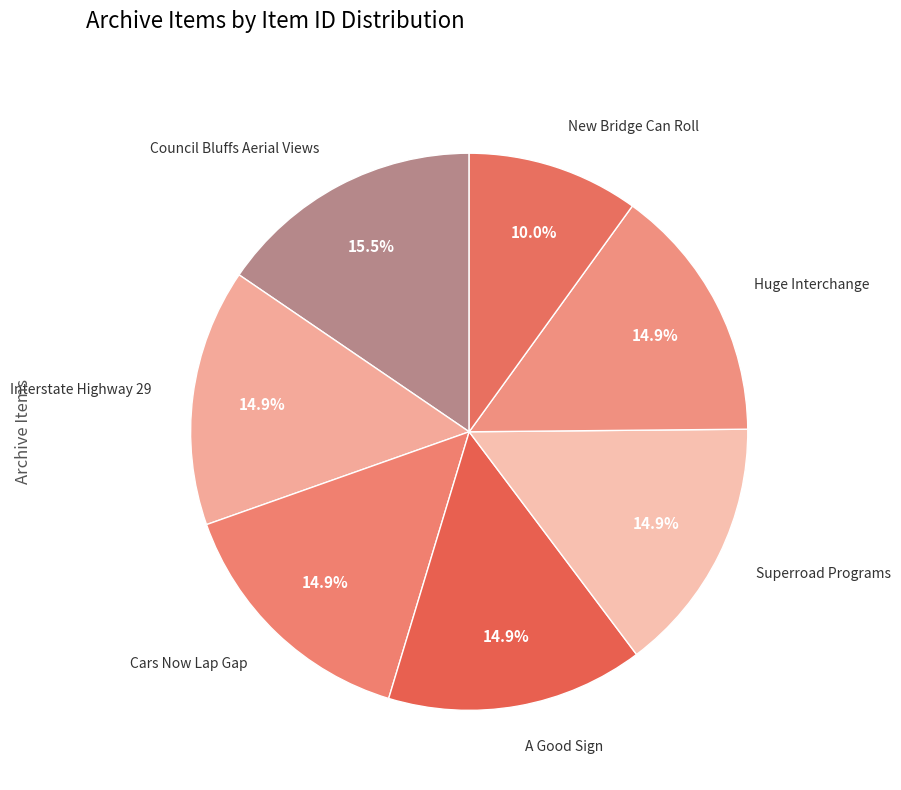

What percentage is the Interstate Highway 29 slice, to the nearest percent?

15%